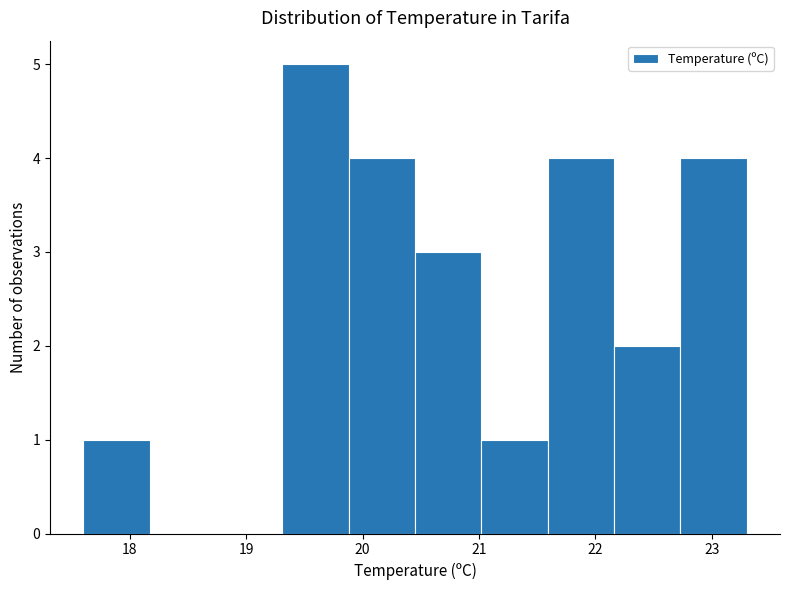

Reading left to right, list every bar in this chart as the range it spans on the x-axis followed by its height. Neither the bar edges nor the heights are printed on the chart, so give them approximately, as read against the axes.

17.60 to 18.17: 1
18.17 to 18.74: 0
18.74 to 19.31: 0
19.31 to 19.88: 5
19.88 to 20.45: 4
20.45 to 21.02: 3
21.02 to 21.59: 1
21.59 to 22.16: 4
22.16 to 22.73: 2
22.73 to 23.30: 4